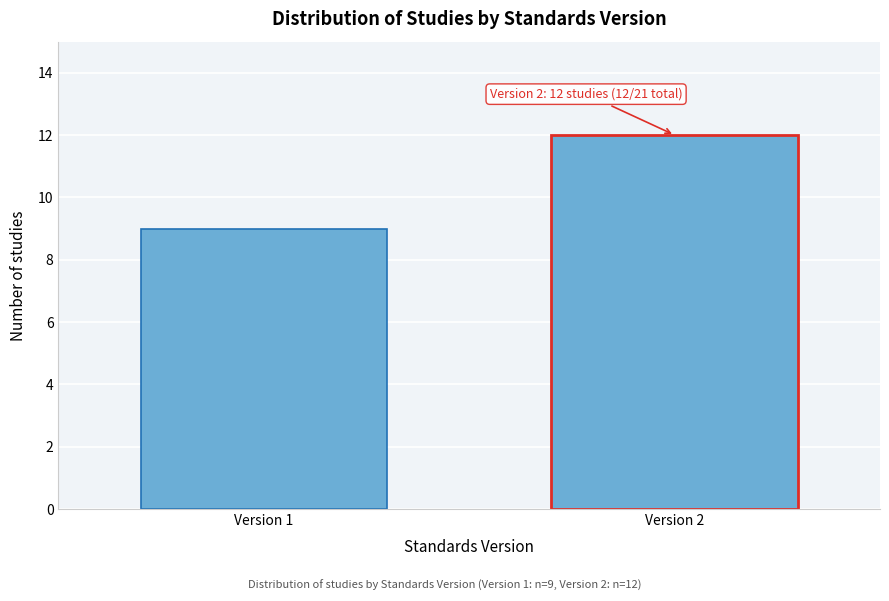

Reading left to right, what are all the values shown in this chart?

9	12